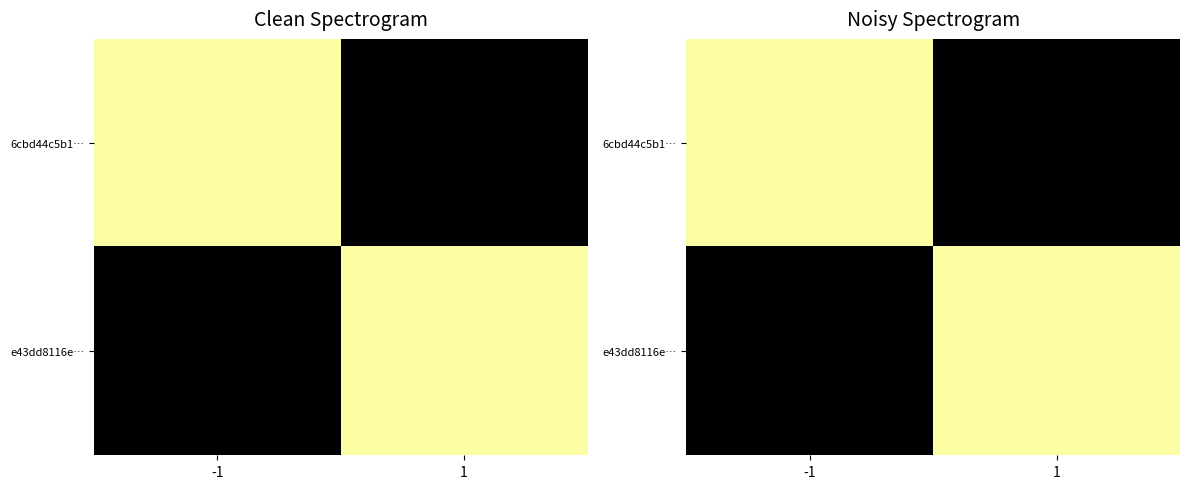

At which label does 6cbd44c5b1… reach its minimum?

1